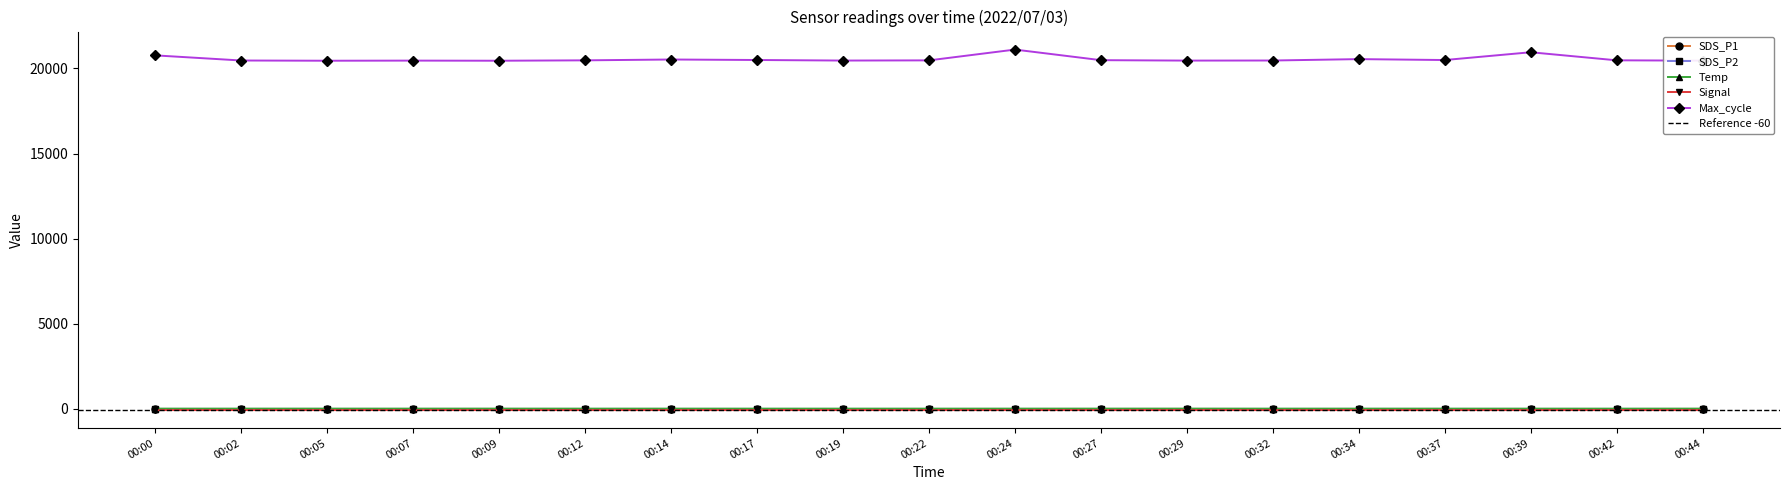

What are all the series names shown in the legend?

SDS_P1, SDS_P2, Temp, Signal, Max_cycle